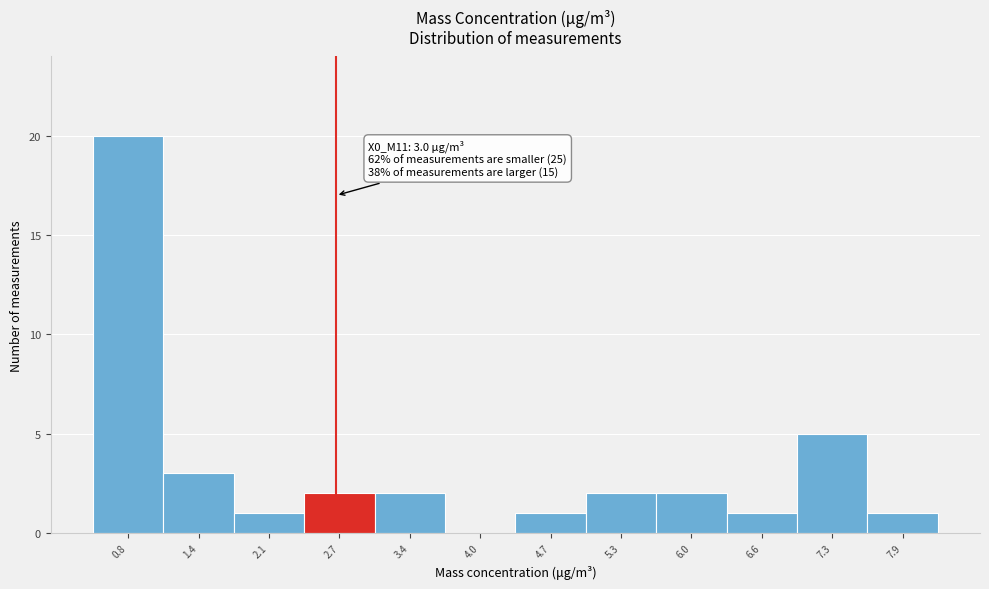

Reading left to right, list all the values displayed in this chart.

0.8=20	1.4=3	2.1=1	2.7=2	3.4=2	4.0=0	4.7=1	5.3=2	6.0=2	6.6=1	7.3=5	7.9=1